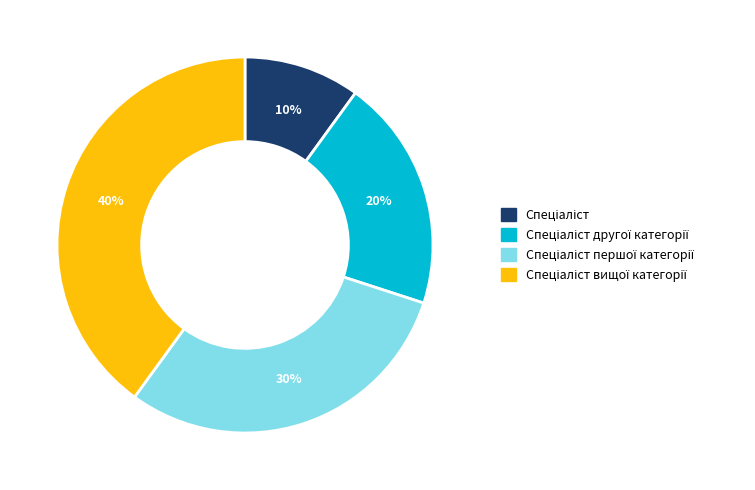

How many segments does this pie chart have?

4